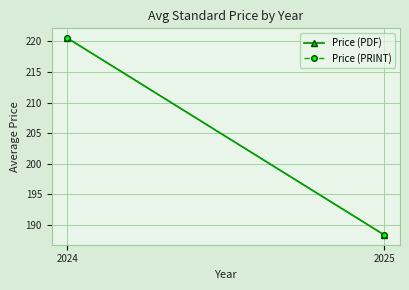

At how many categories does at least one series exceed 203?

1